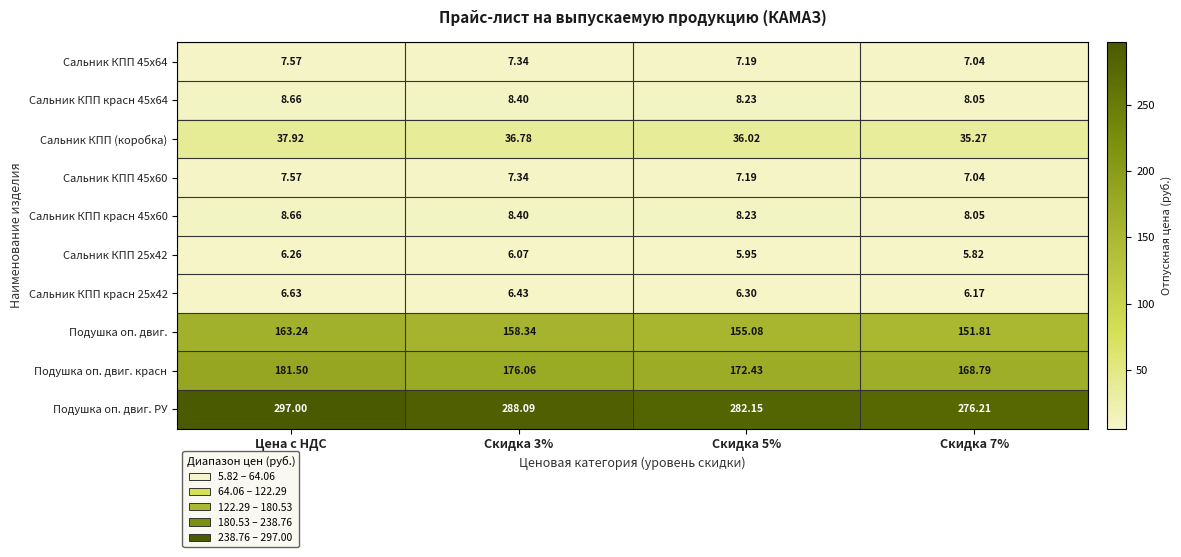

At which category is the sum across all series the highest?

Цена с НДС